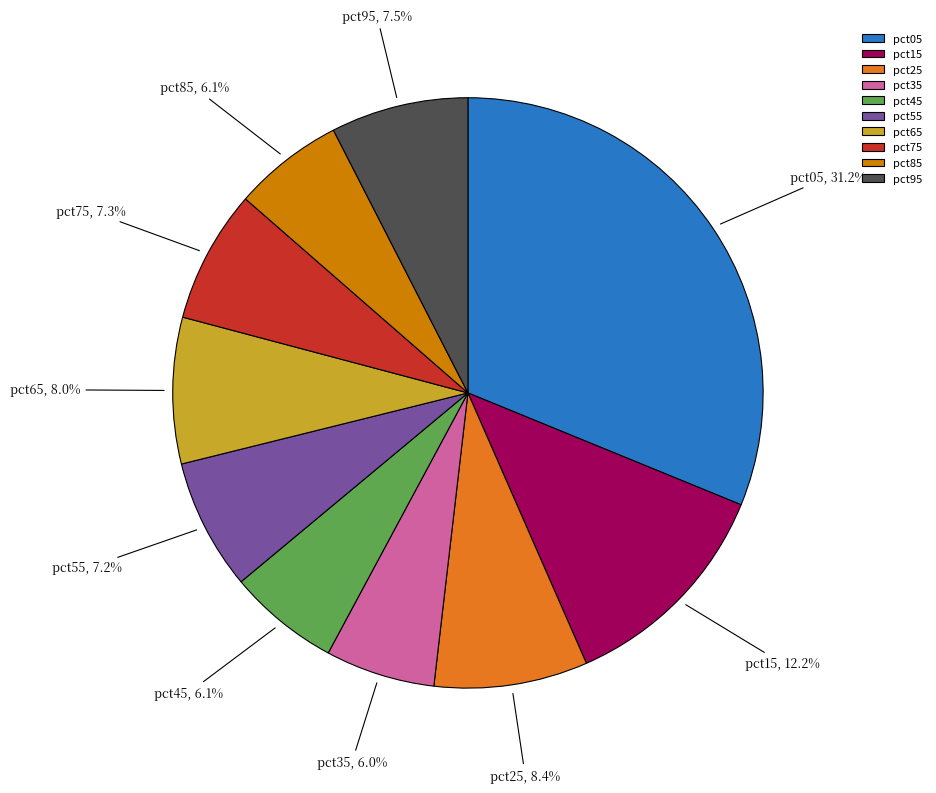

What is the largest slice in the pie chart?

pct05